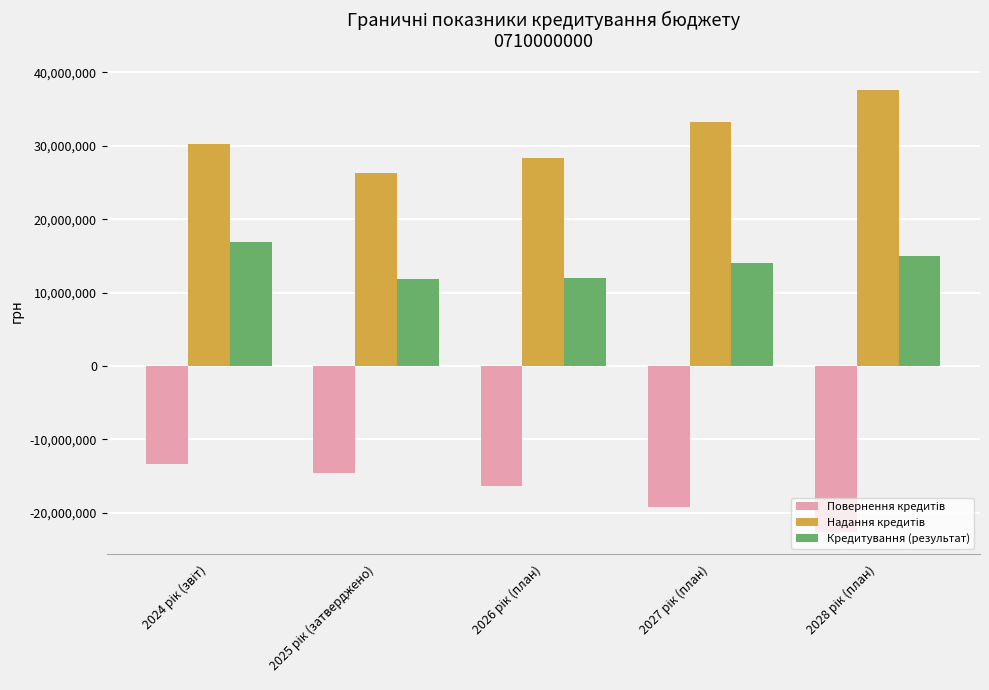

What is the maximum value shown in the chart?

37635900